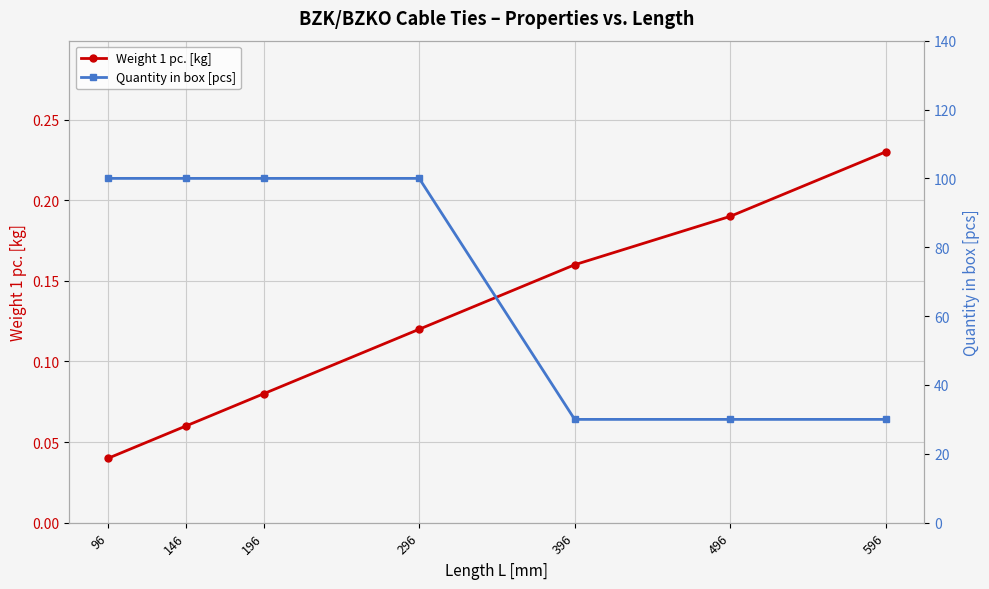

How many lines are shown in the chart?

2